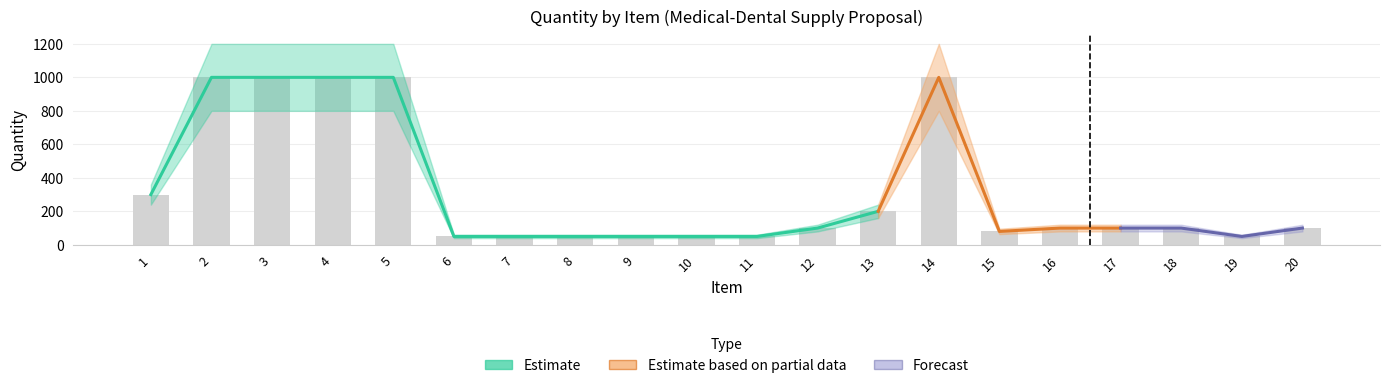

Does the chart contain any negative values?

No